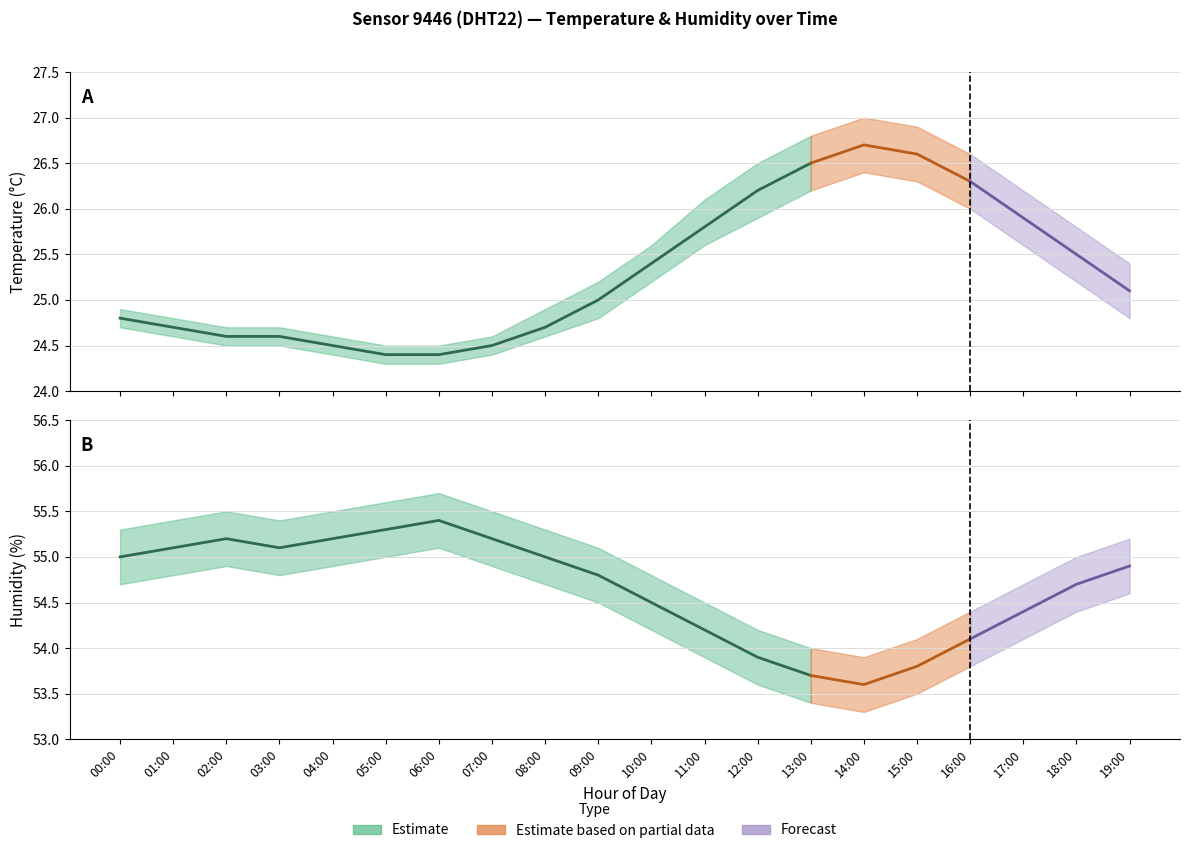

True or false: humidity_upper and temperature cross at least once.

False